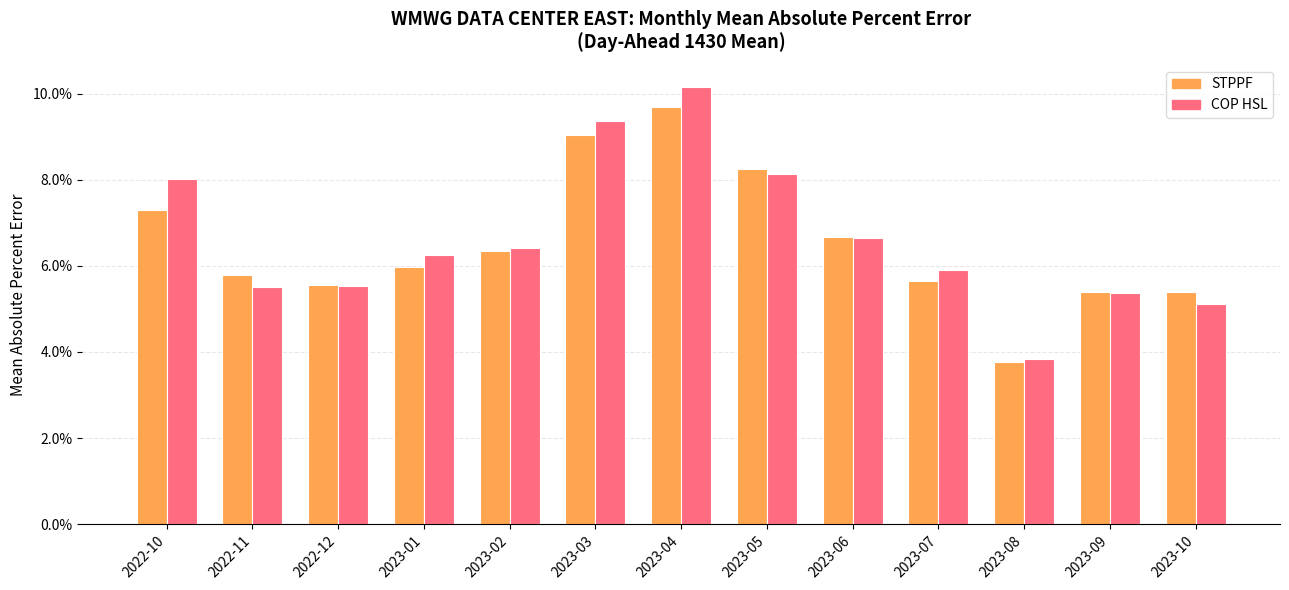

Are the bars grouped side by side (vs. stacked)?

Yes